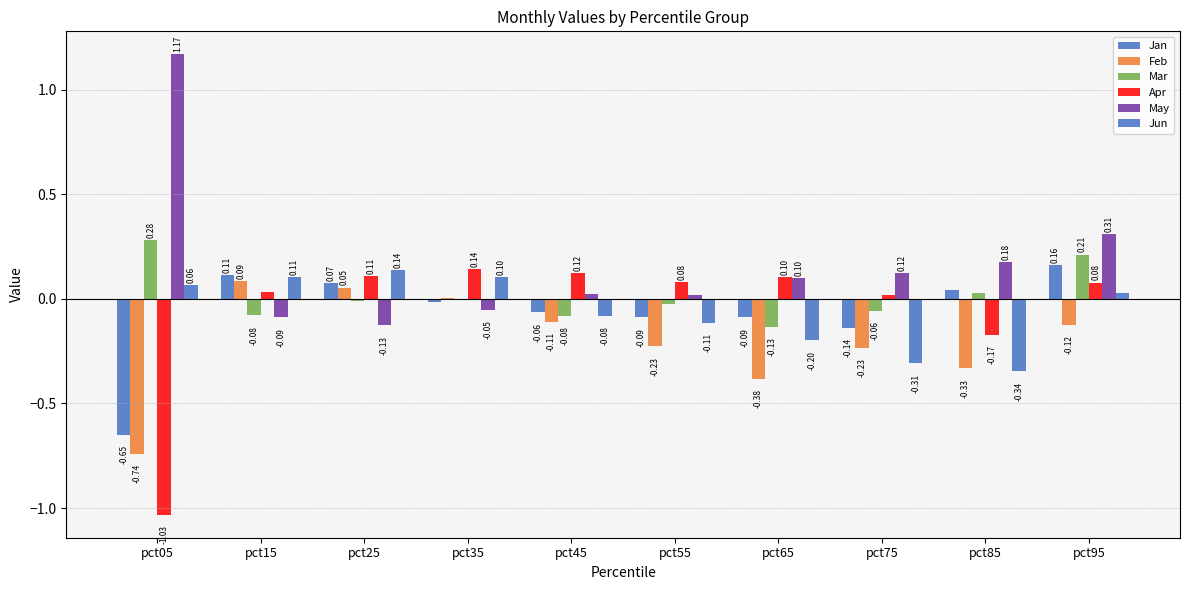

What is the value of the Feb bar at the 8th from the left?

-0.2